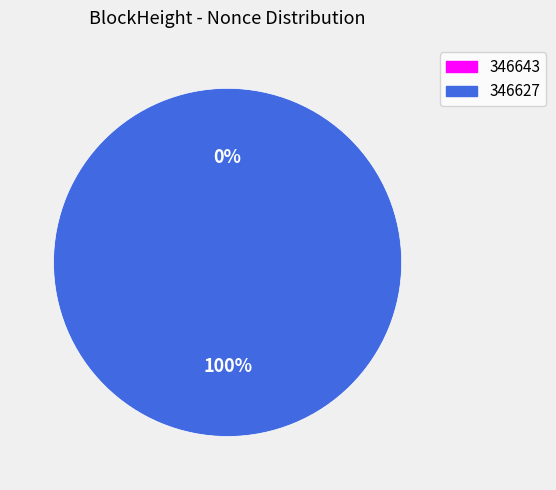

Does 346627 account for over 50% of the chart?

Yes